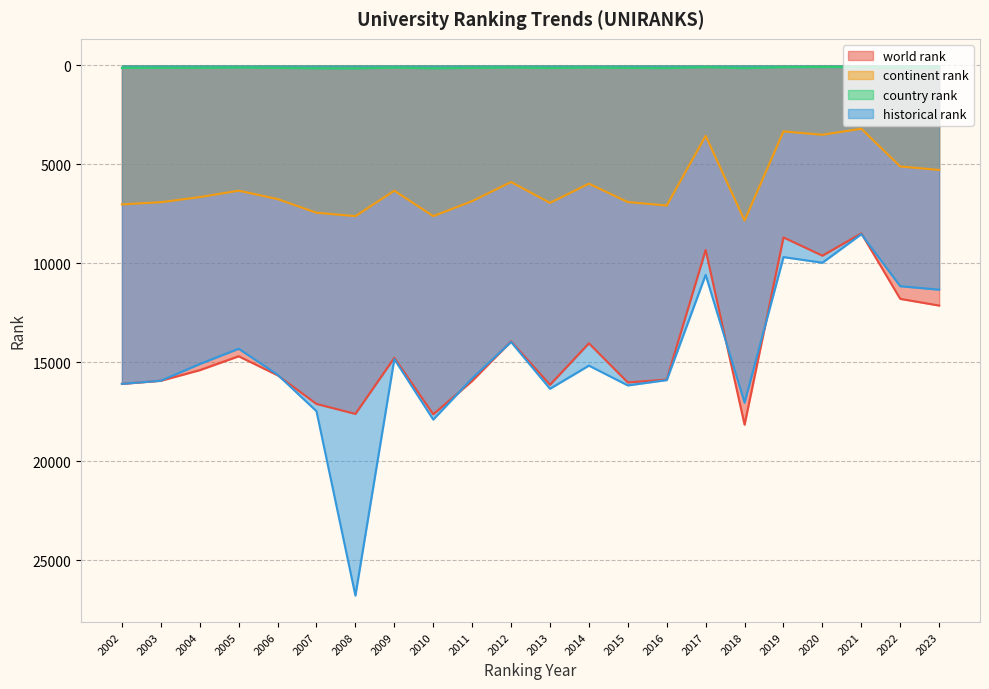

Which series changed the most between 2011 and 2017?

world rank